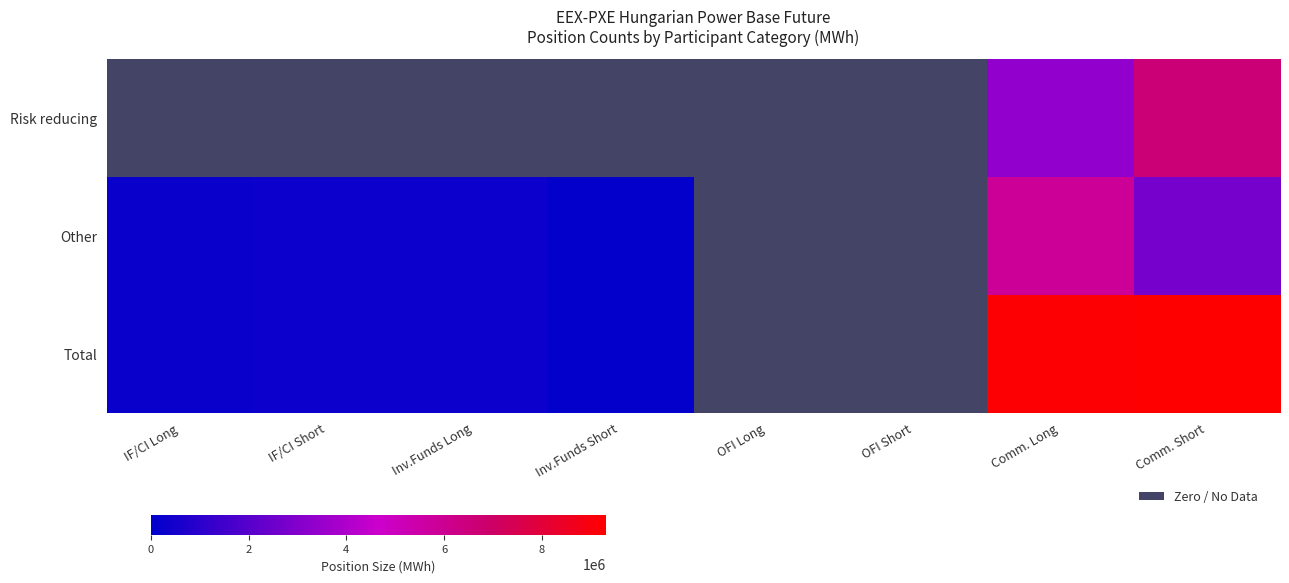

True or false: Other has a value of 237191 at IF/CI Long.

True